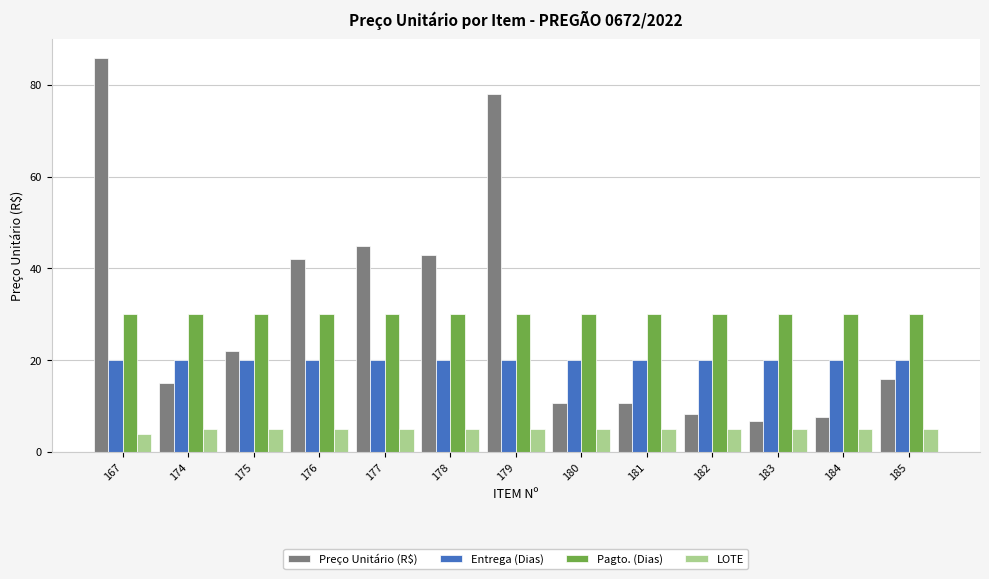

Where is LOTE nearest to the value 4?

167